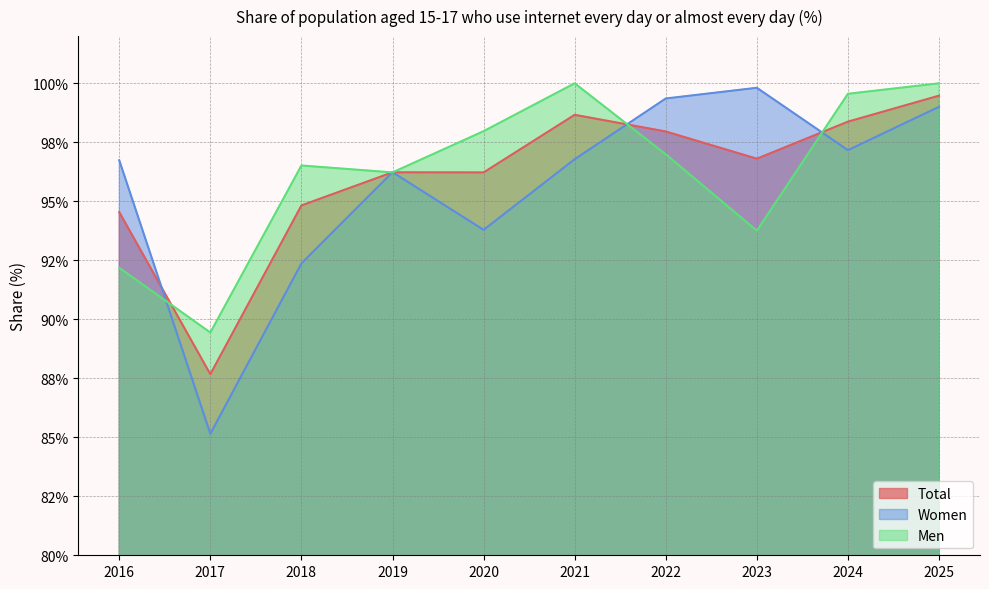

What is the difference between the second highest and second lowest values in the Total series?

4.1